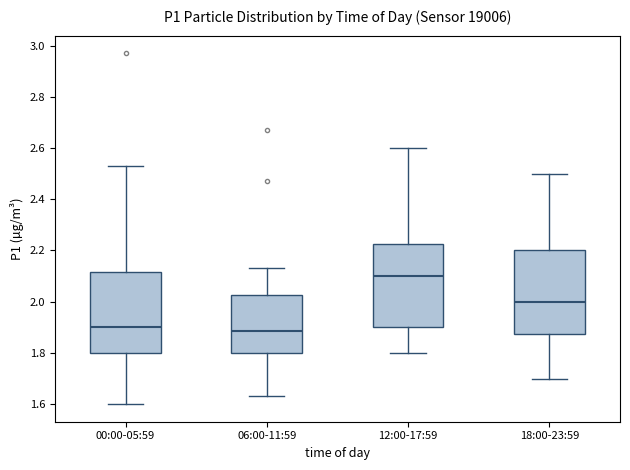

Reading left to right, read every box against the y-axis: the position of its median line, the range the box covers, and the ends of its whiskers. The values are not printed on the chart, so give them approximately, as read against the axis.

00:00-05:59: median 1.90, box 1.80 to 2.12, whiskers 1.60 to 2.54
06:00-11:59: median 1.88, box 1.80 to 2.02, whiskers 1.64 to 2.14
12:00-17:59: median 2.10, box 1.90 to 2.22, whiskers 1.80 to 2.60
18:00-23:59: median 2.00, box 1.88 to 2.20, whiskers 1.70 to 2.50